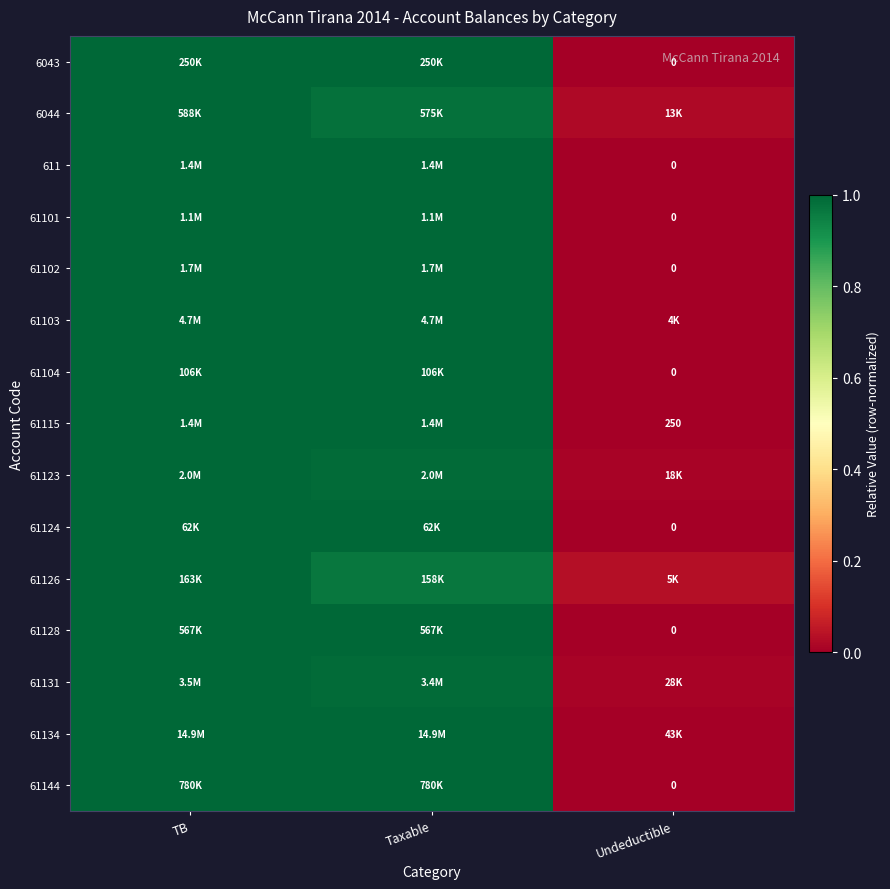

What is the sum of the 61115 values at Taxable and TB?

2.0